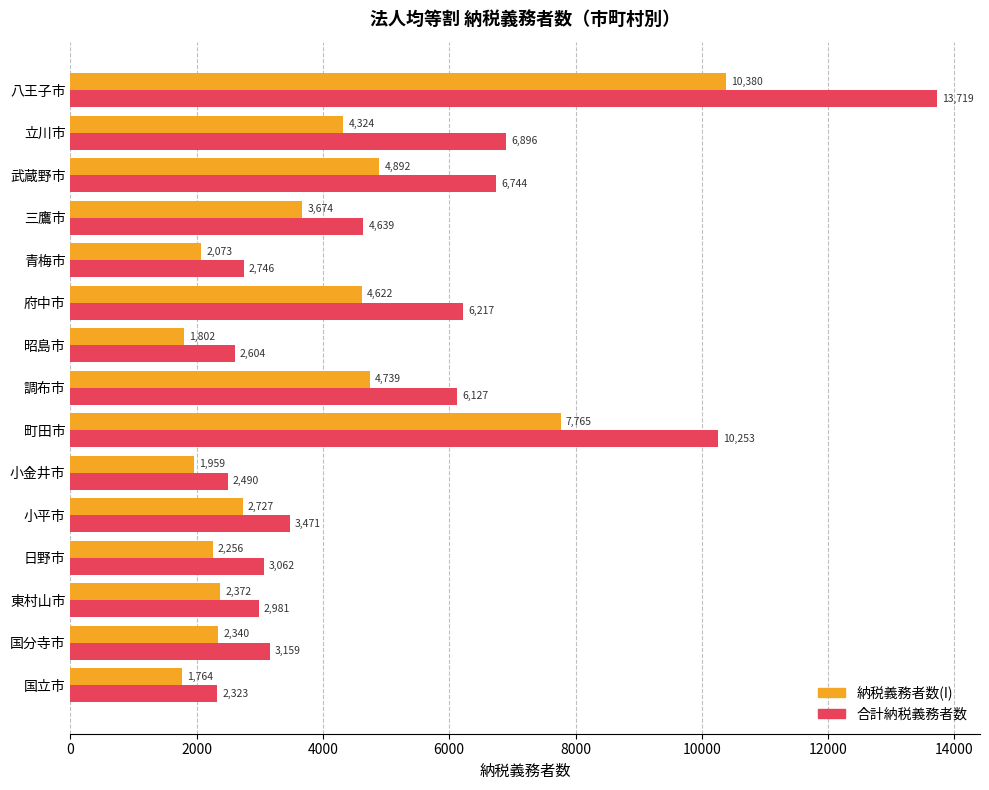

Which series has the largest range (max minus min)?

合計納税義務者数